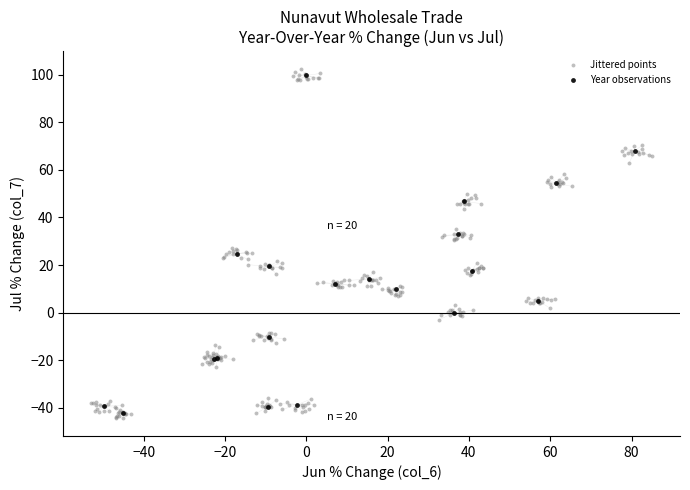

Which series reaches the maximum Y coordinate?

Jittered points